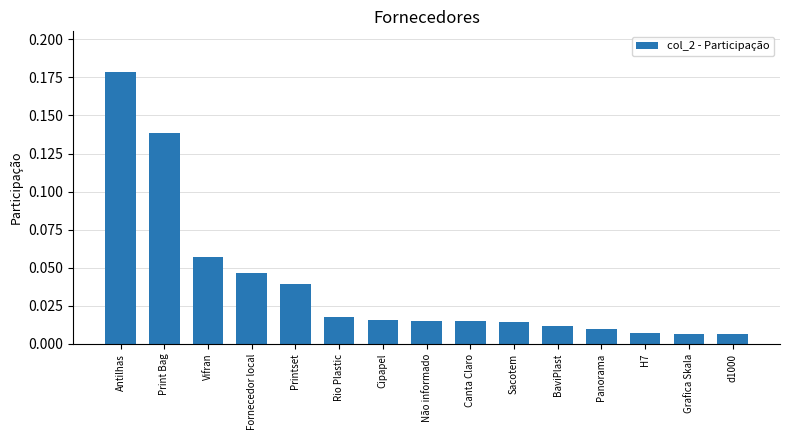

At which category does the chart reach its peak across all series?

Antilhas